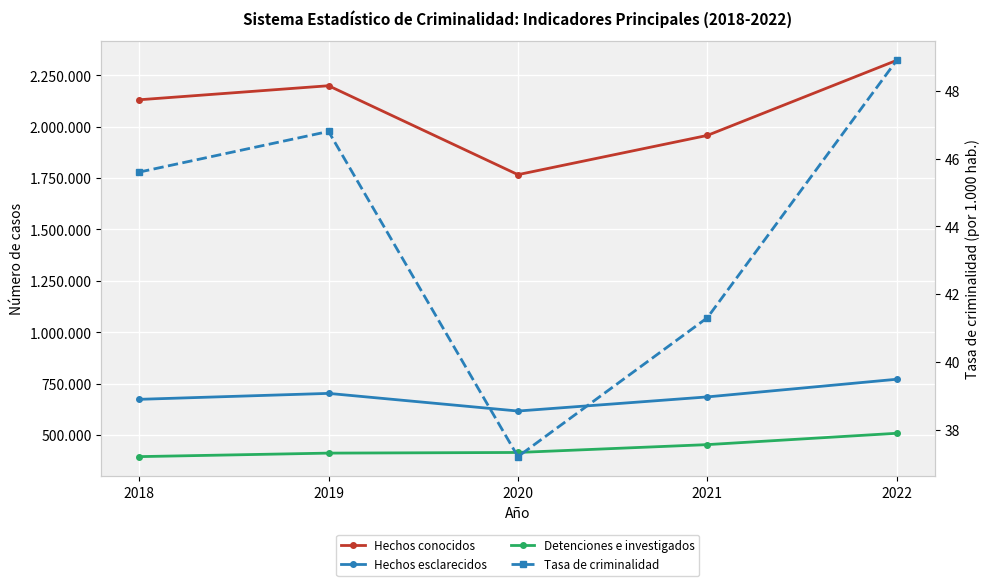

How many lines are shown in the chart?

4